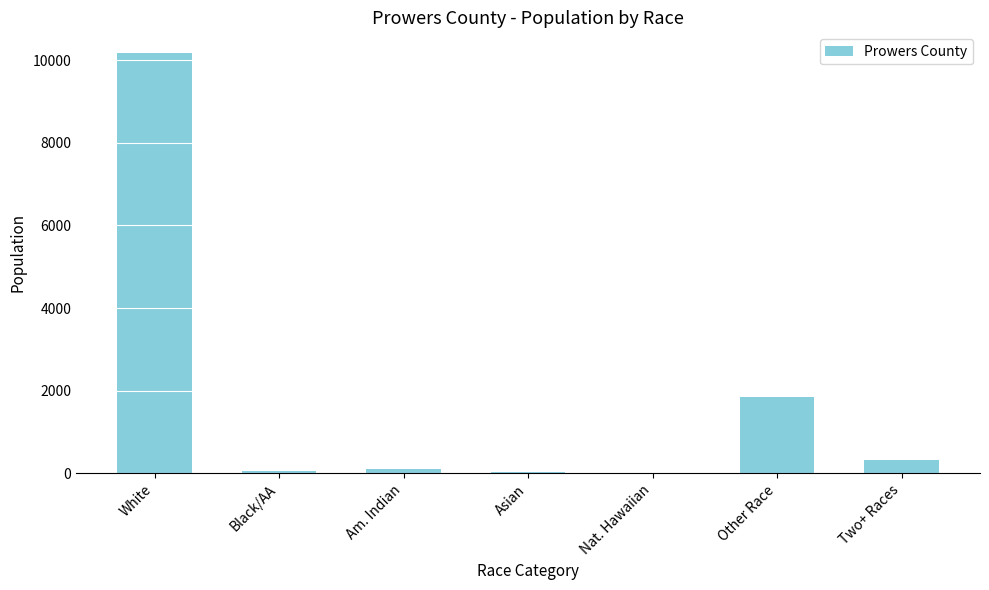

True or false: the data shows 2956 at Other Race.

False